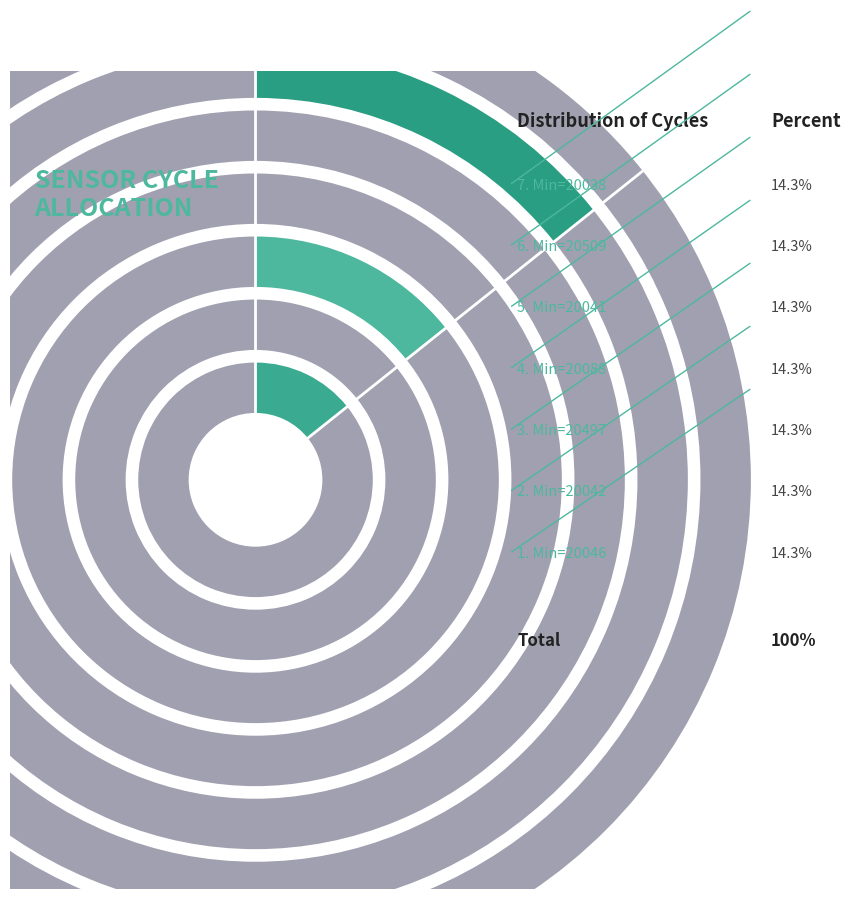

To the nearest percent, what is the average slice percentage?

14%